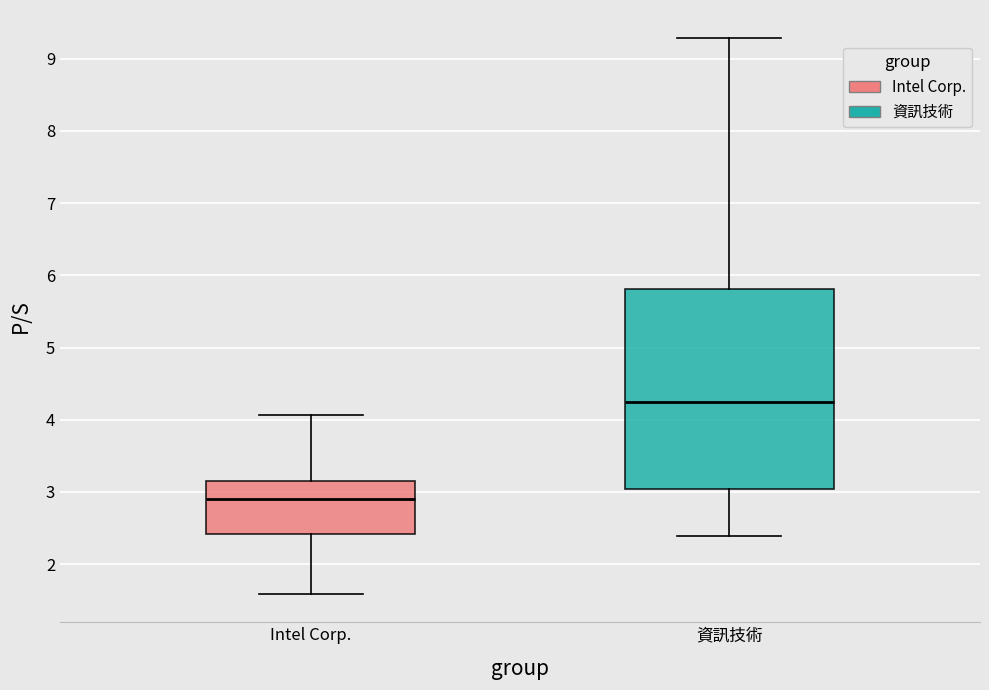

Reading left to right, read every box against the y-axis: the position of its median line, the range the box covers, and the ends of its whiskers. The values are not printed on the chart, so give them approximately, as read against the axis.

Intel Corp.: median 2.9, box 2.4 to 3.2, whiskers 1.6 to 4.1
資訊技術: median 4.3, box 3.0 to 5.8, whiskers 2.4 to 9.3